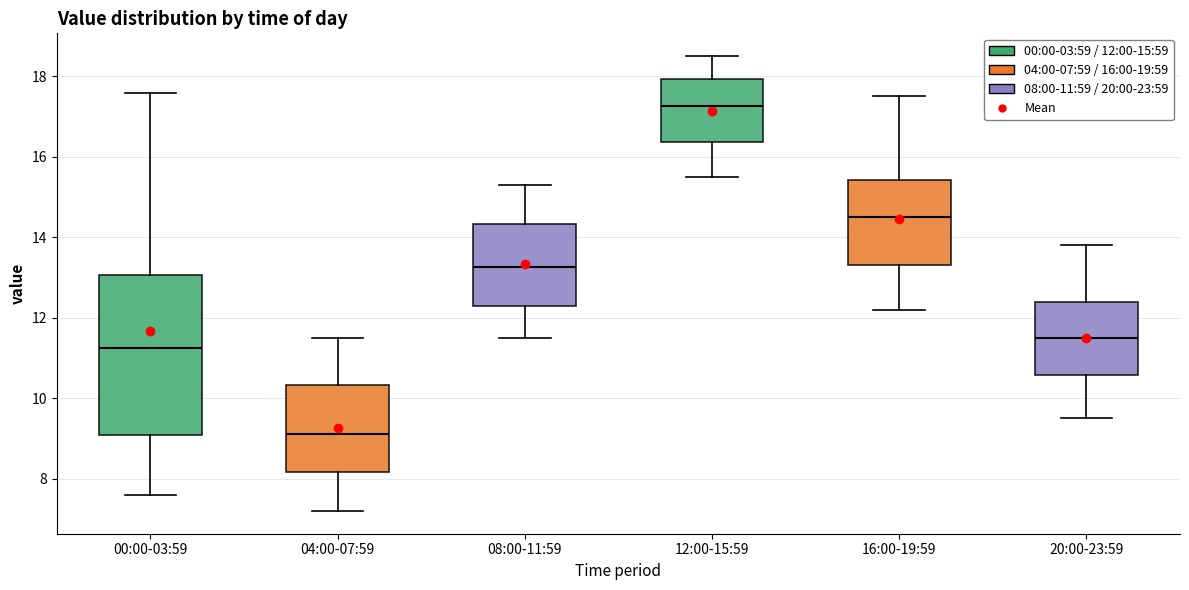

Reading left to right, read every box against the y-axis: the position of its median line, the range the box covers, and the ends of its whiskers. The values are not printed on the chart, so give them approximately, as read against the axis.

00:00-03:59: median 11.2, box 9.0 to 13.0, whiskers 7.6 to 17.6
04:00-07:59: median 9.2, box 8.2 to 10.4, whiskers 7.2 to 11.6
08:00-11:59: median 13.2, box 12.4 to 14.4, whiskers 11.6 to 15.4
12:00-15:59: median 17.2, box 16.4 to 18.0, whiskers 15.6 to 18.6
16:00-19:59: median 14.6, box 13.4 to 15.4, whiskers 12.2 to 17.6
20:00-23:59: median 11.6, box 10.6 to 12.4, whiskers 9.6 to 13.8